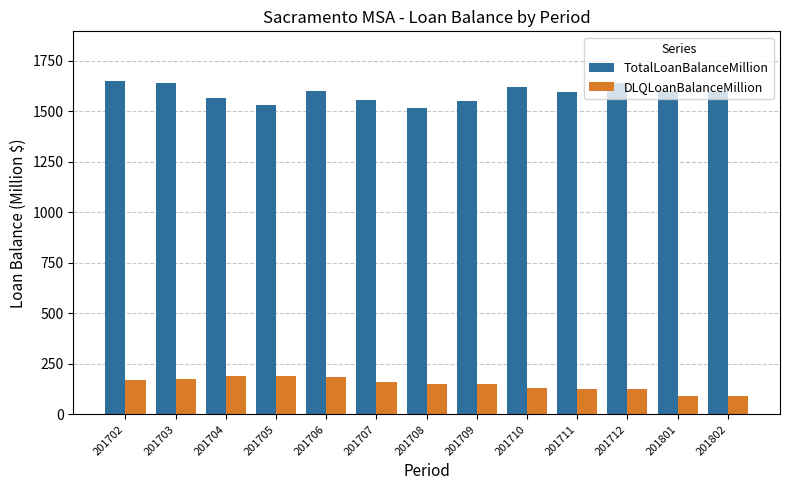

What is the spread (max minus min) of values at 201705?

1339.6